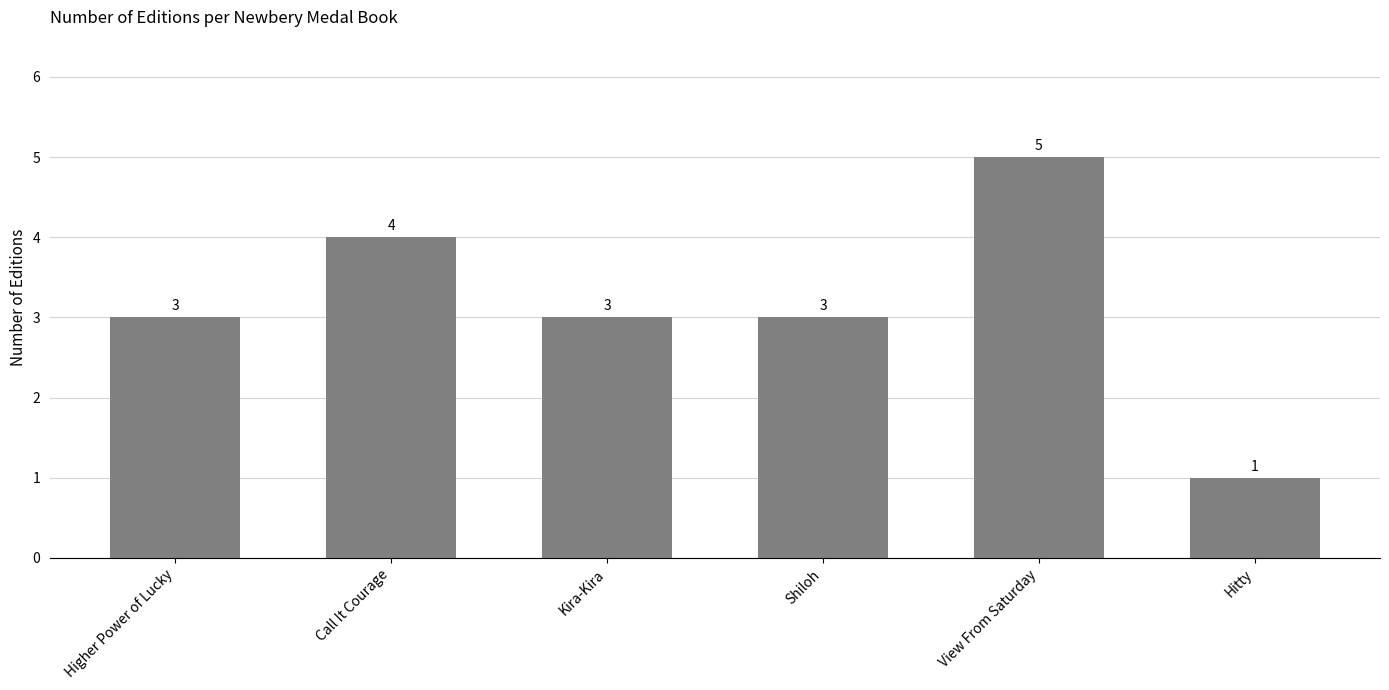

What is the sum of the values at Shiloh and Call It Courage?

7